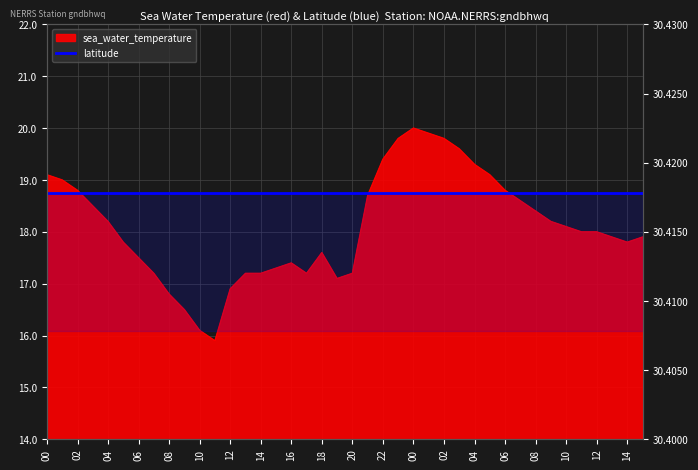

What is the sum of all values?

723.8